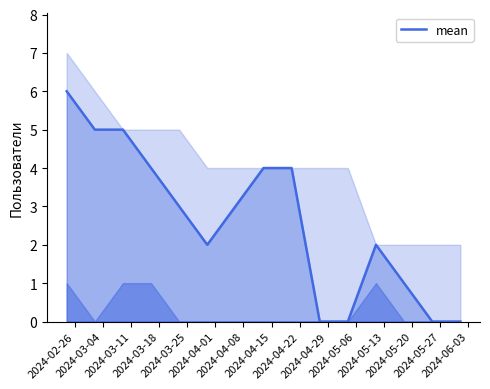

Is it true that the value at 2024-05-20 is 1?

True